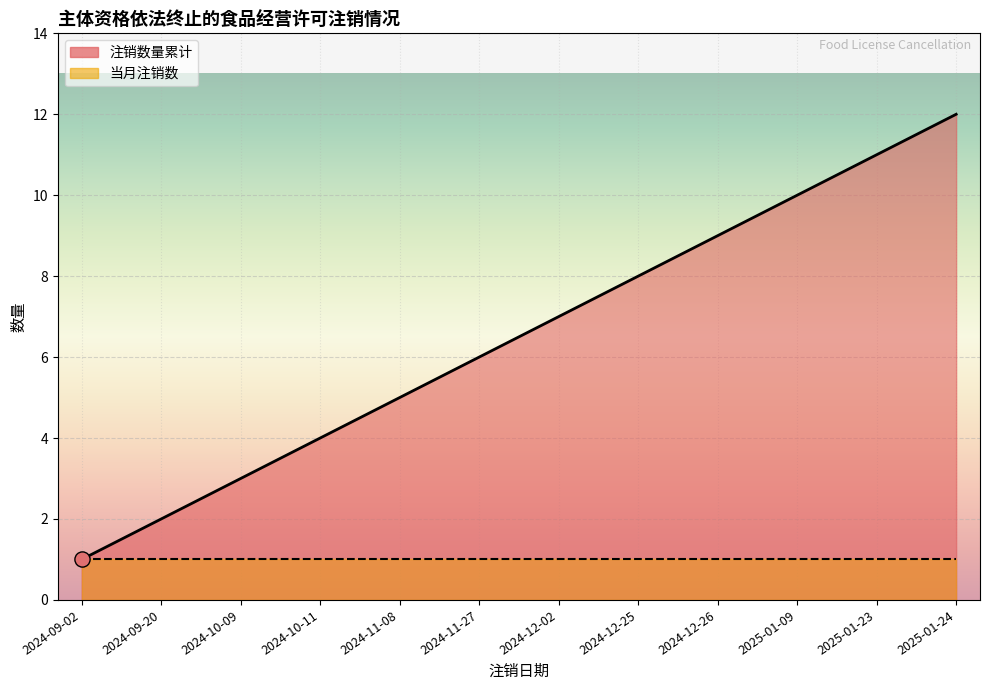

Approximately how many times larger is the value at 2024-12-25 compared to 2024-11-27?

1.3